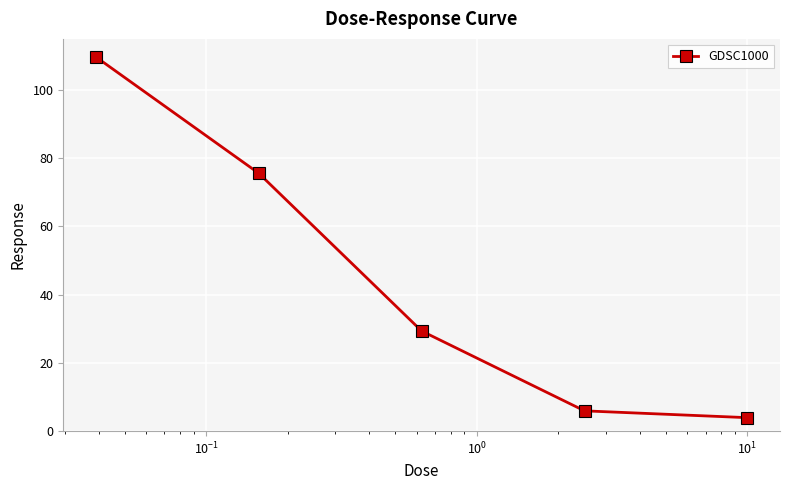

What is the difference between the maximum and minimum values?

105.7